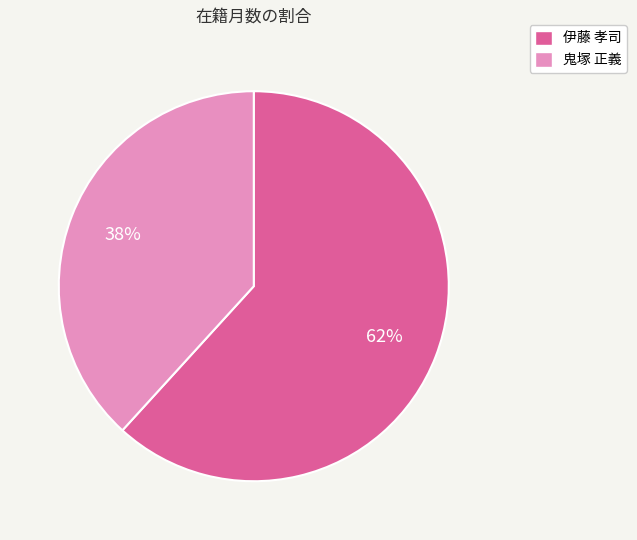

To the nearest percent, what portion does 鬼塚 正義 represent?

38%